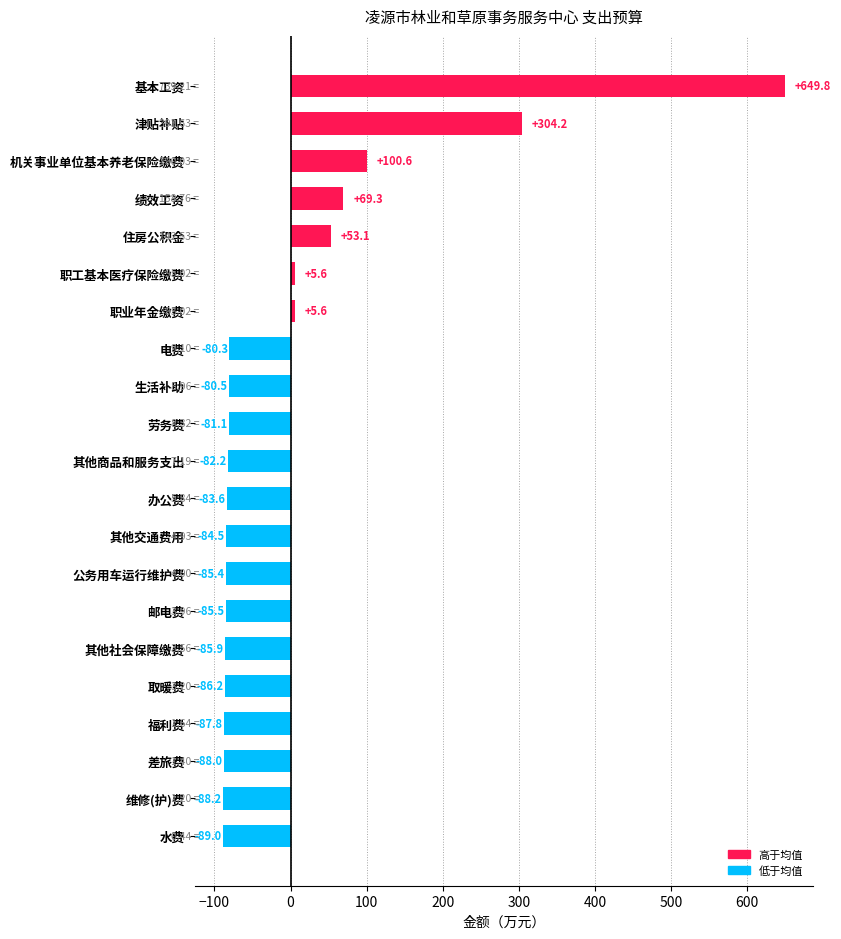

Which has a higher value, 公务用车运行维护费 or 电费?

电费